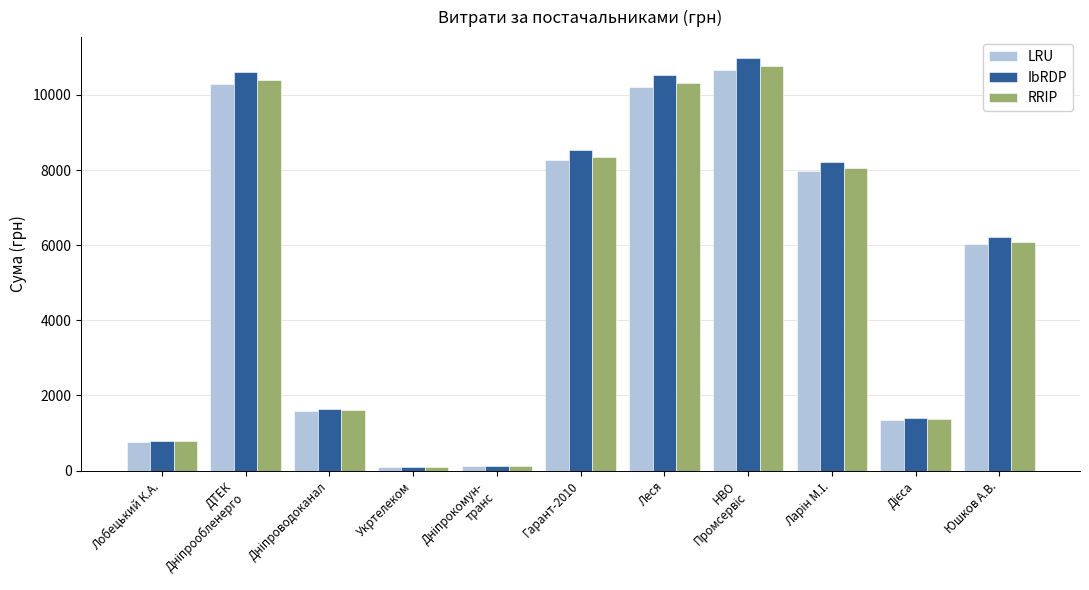

How many groups of bars are there?

11